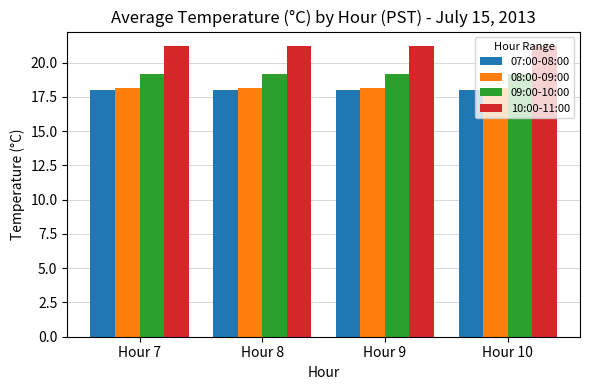

How many bars are there in total?

16